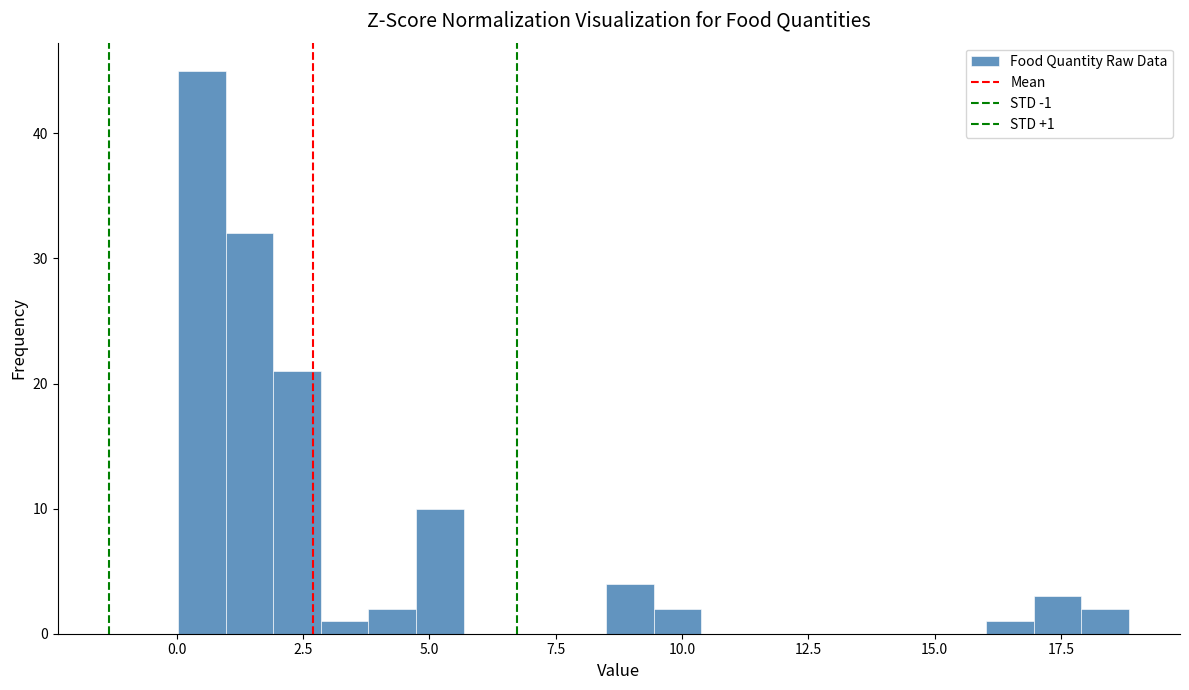

Around what value on the x-axis is the tallest bar? Give the approximate position of its centre, as read against the axis.

0.5